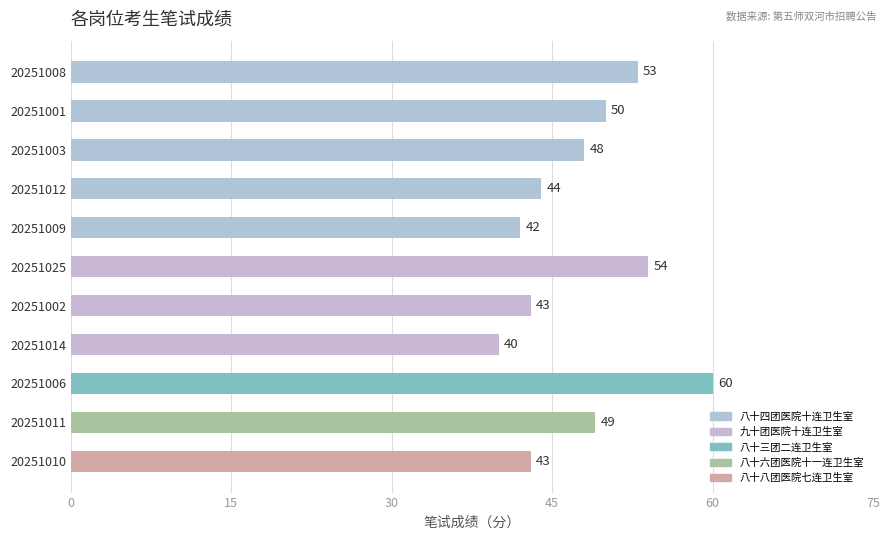

What is the label of the 5th bar from the top?

20251009